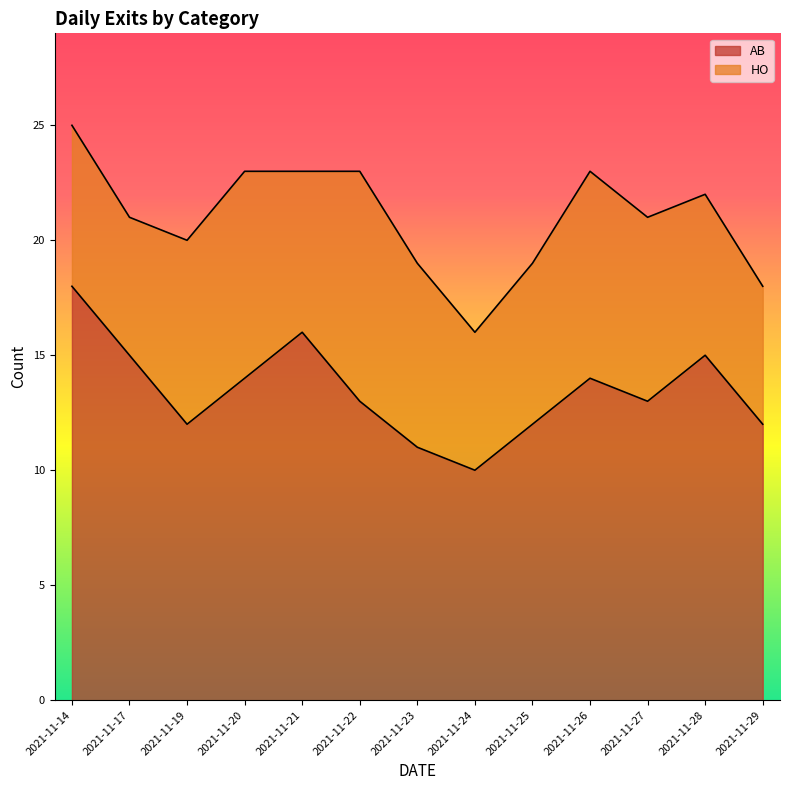

Is it true that the value at 2021-11-26 is 14?

True